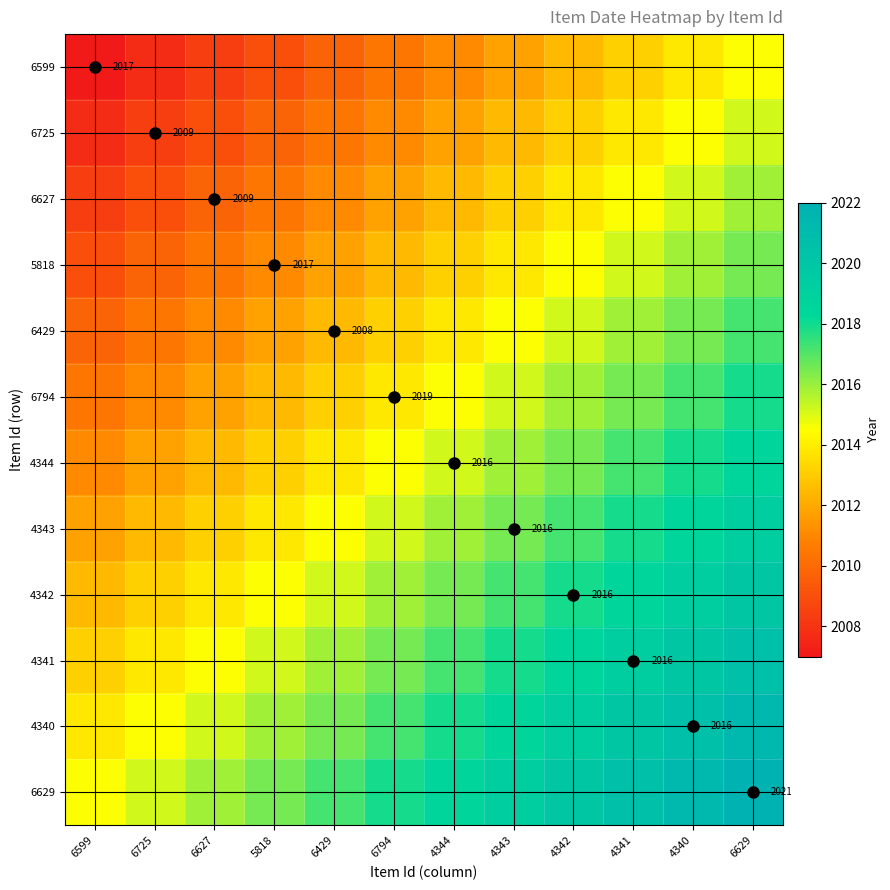

What is the minimum value shown in the chart?

2007.0